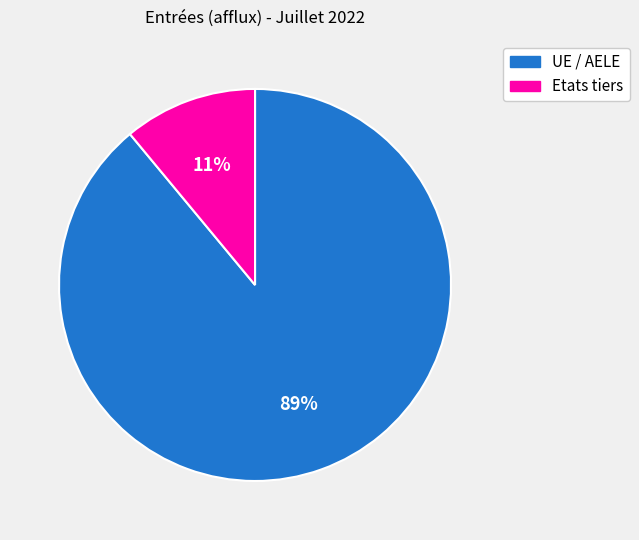

How many segments does this pie chart have?

2